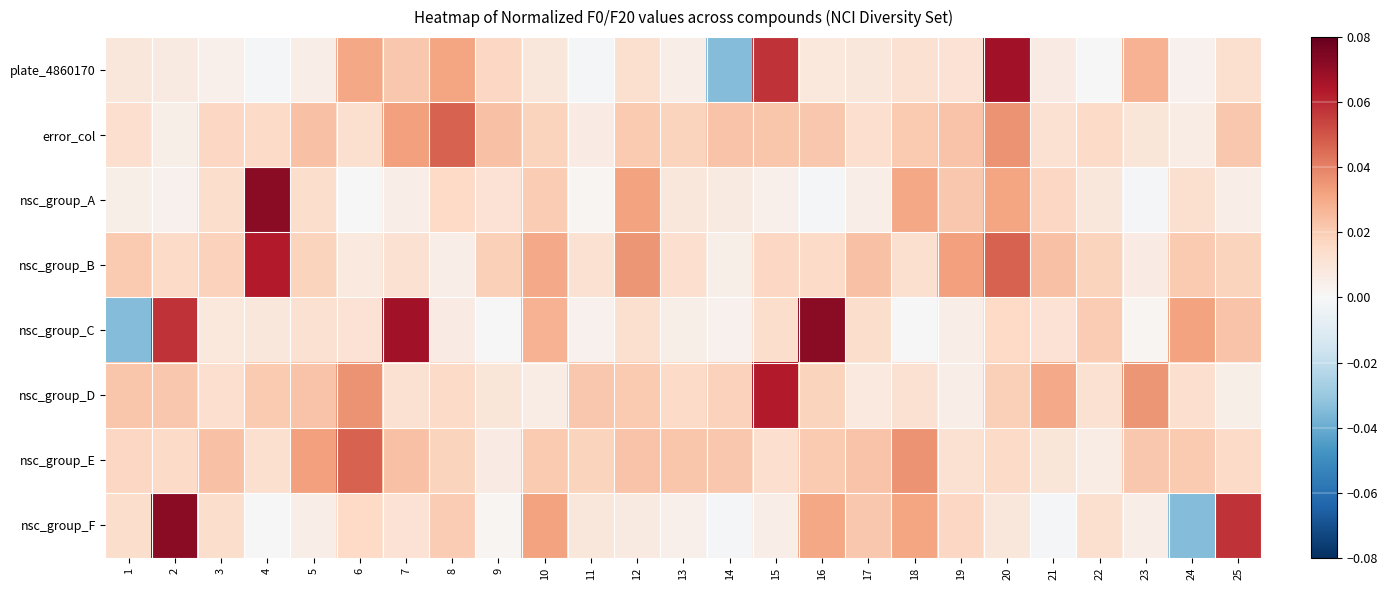

Which series changed the most between 1 and 13?

nsc_group_C